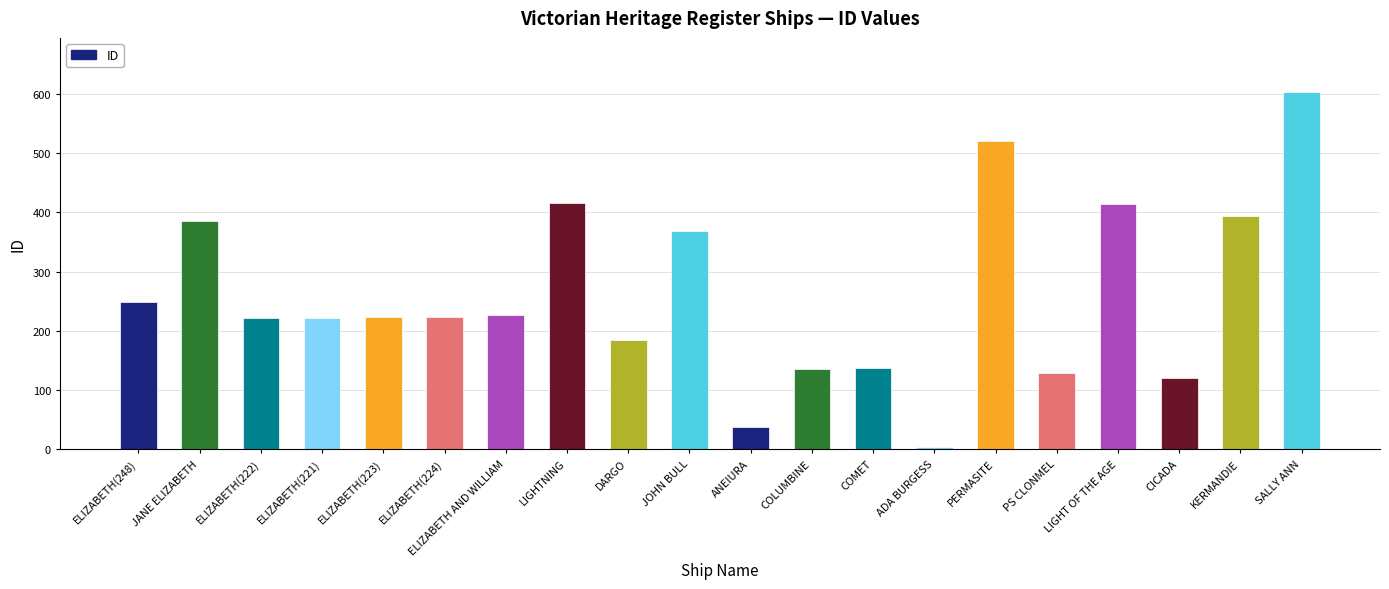

Are the bars horizontal?

No